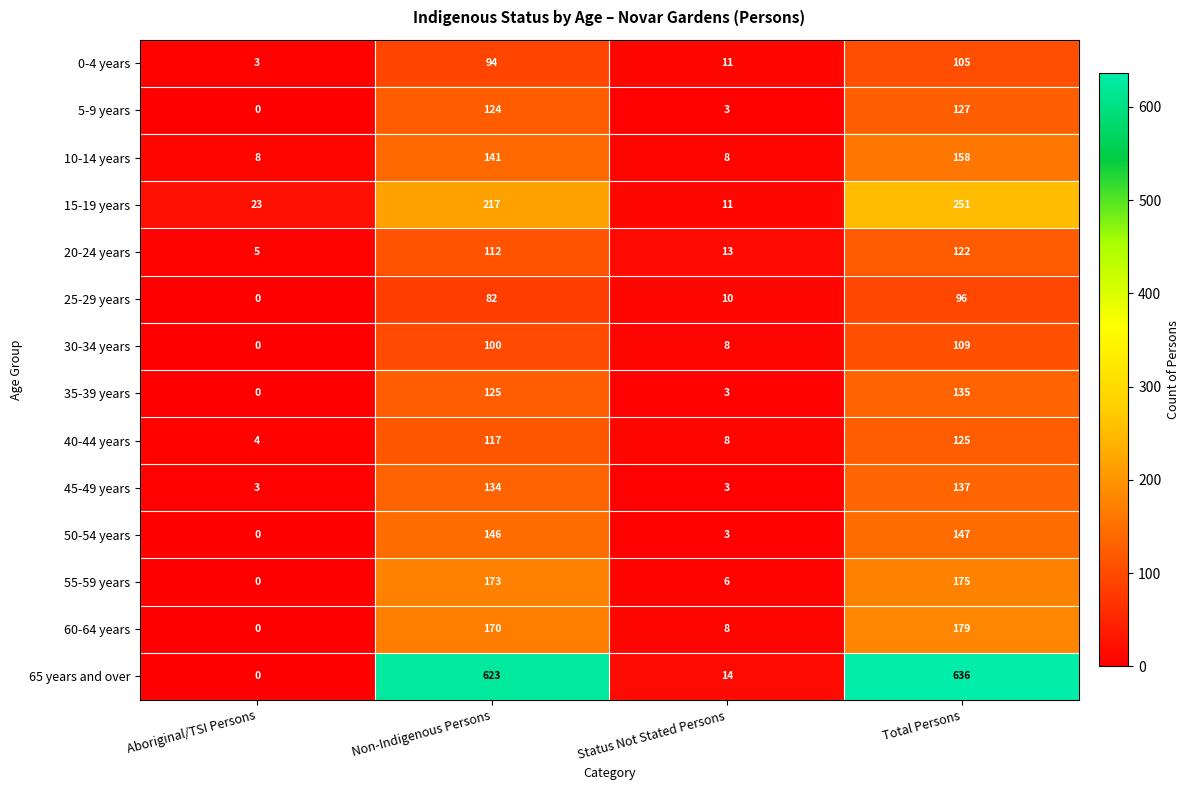

What is the greatest value displayed?

636